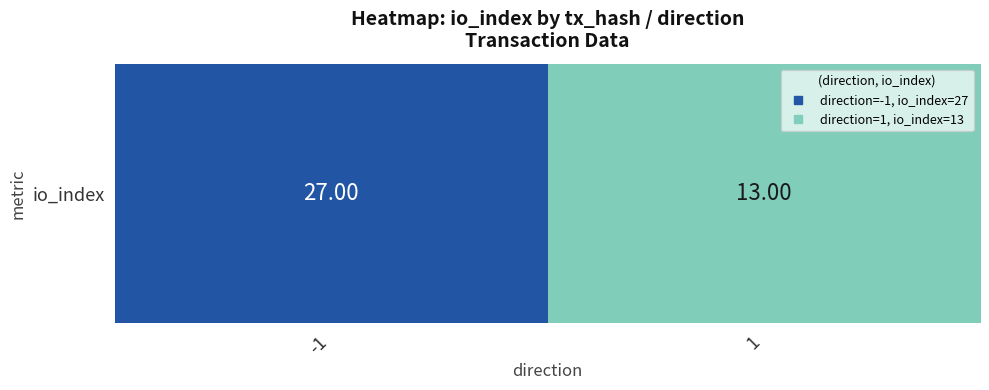

Which has a higher value, -1 or 1?

-1